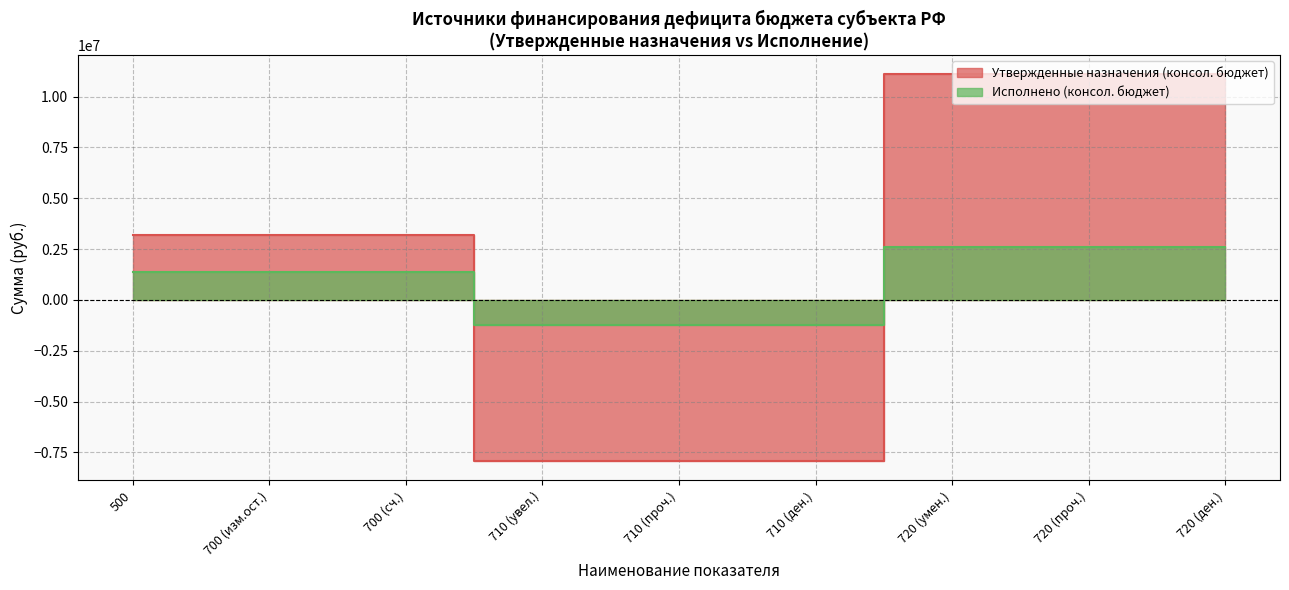

Rank the series by their average value, from highest to lowest.

Утвержденные назначения (консол. бюджет), Исполнено (консол. бюджет)